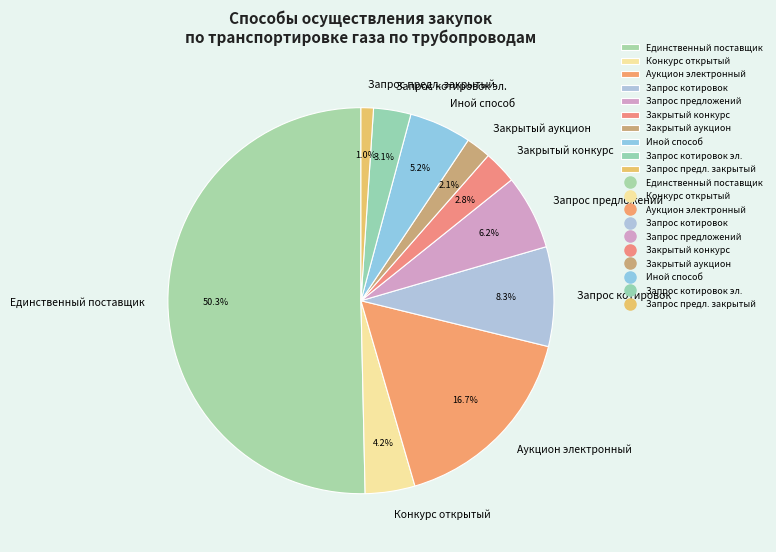

Which slice represents more than half of the pie?

Единственный поставщик